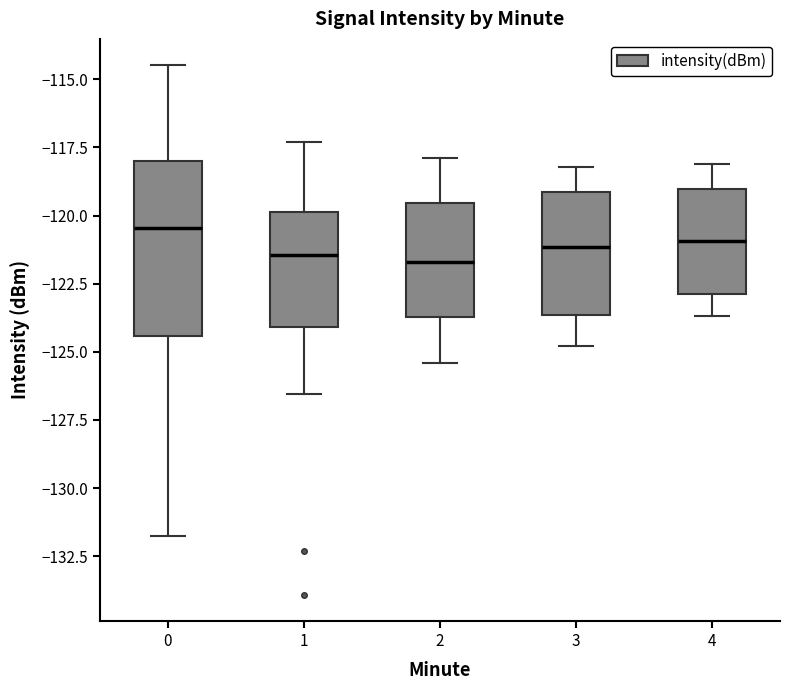

Where does the lower whisker of the box at x = 0 end on the y-axis? The values are not printed on the chart, so give them approximately, as read against the axis.

-132.0